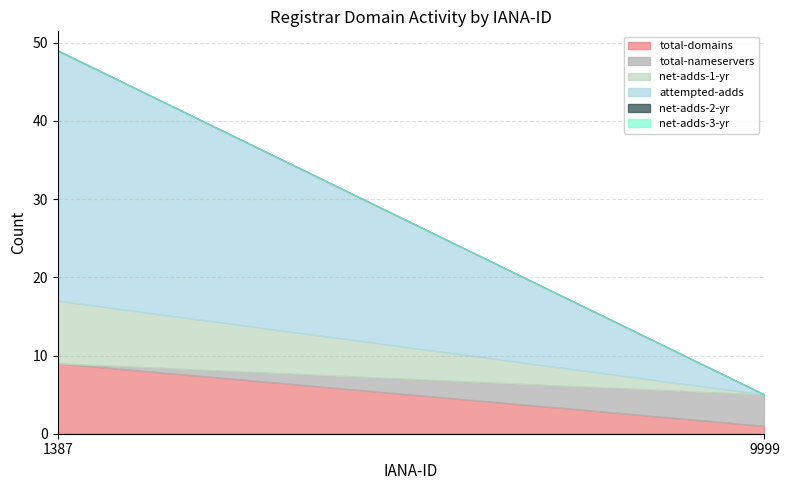

Reading left to right, transcribe all the data shown in this chart.

total-domains: 1387=9	9999=1
total-nameservers: 1387=0	9999=4
net-adds-1-yr: 1387=8	9999=0
attempted-adds: 1387=32	9999=0
net-adds-2-yr: 1387=0	9999=0
net-adds-3-yr: 1387=0	9999=0